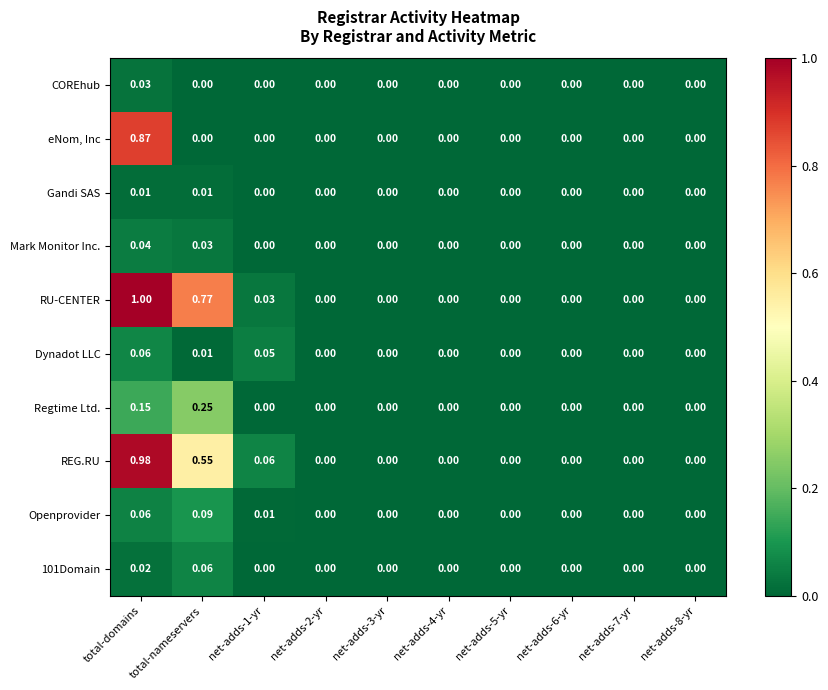

At which category is the sum across all series the highest?

total-domains